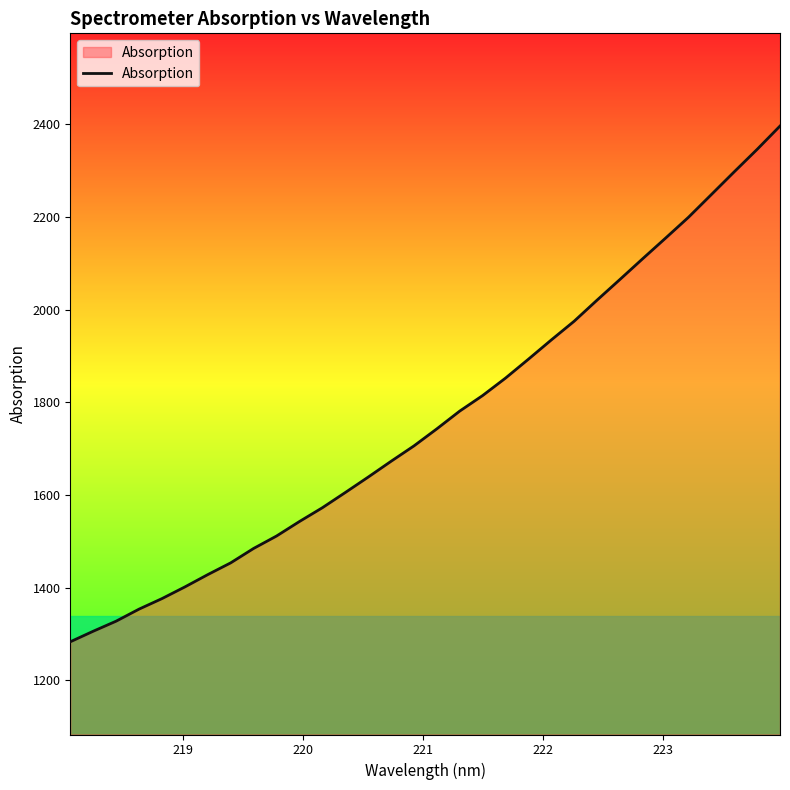

What is the maximum value shown in the chart?

2396.0